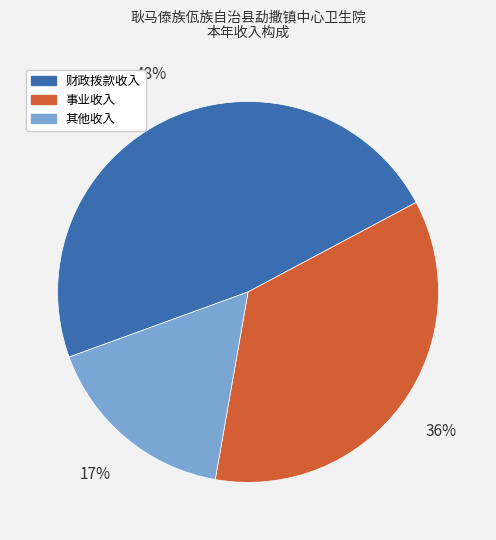

What is the ratio of the value at 其他收入 to the value at 事业收入?

0.5